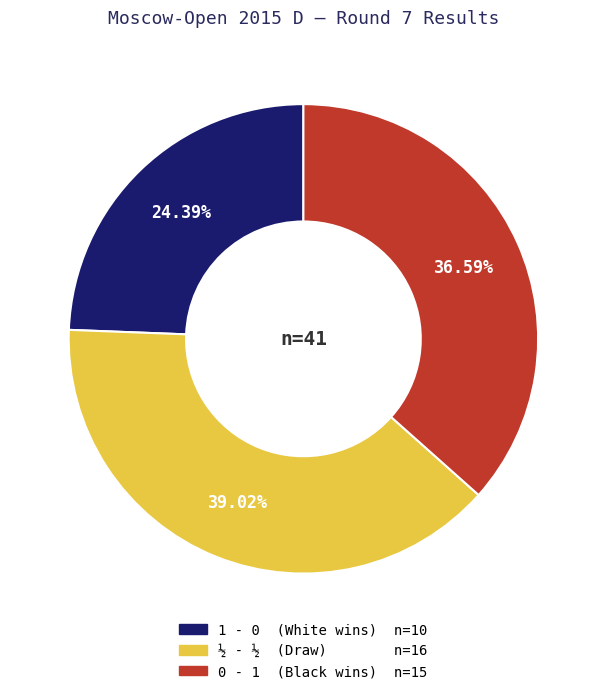

Is the sum of 1 - 0 and 0 - 1 greater than half?

Yes